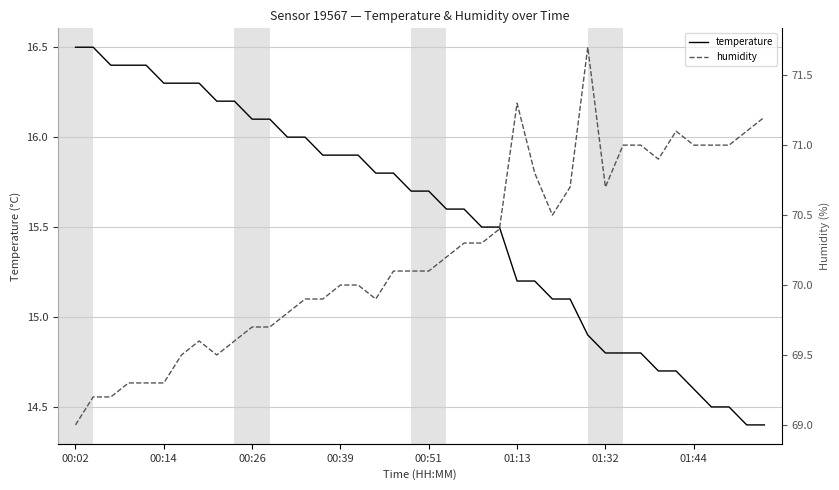

What is the minimum value for temperature?

14.4